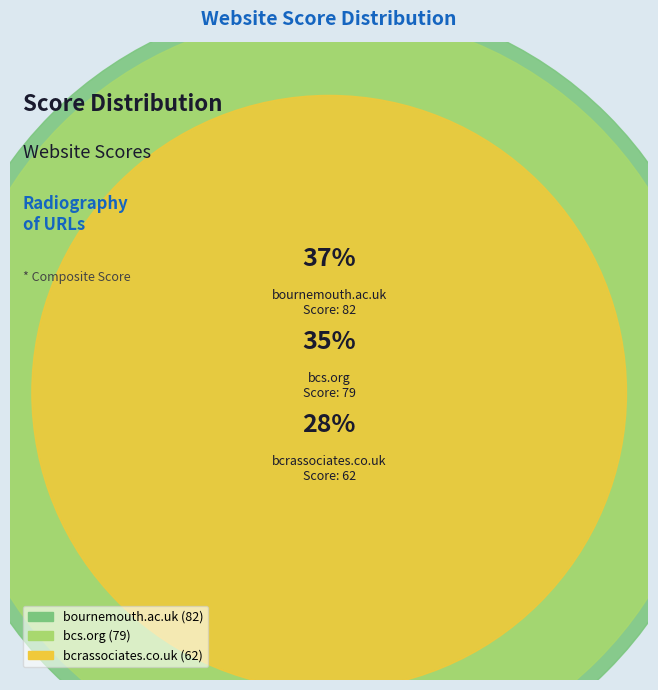

To the nearest percent, what portion does bcs.org represent?

35%